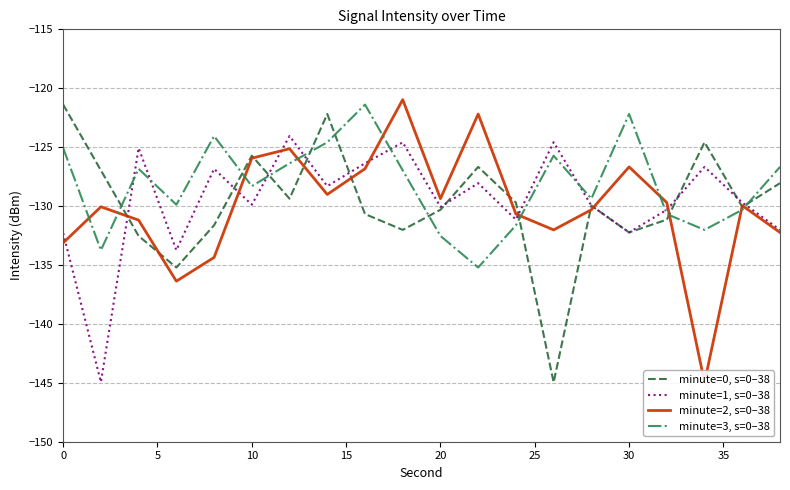

What is the highest value of the minute=0, s=0–38 series?

-121.4